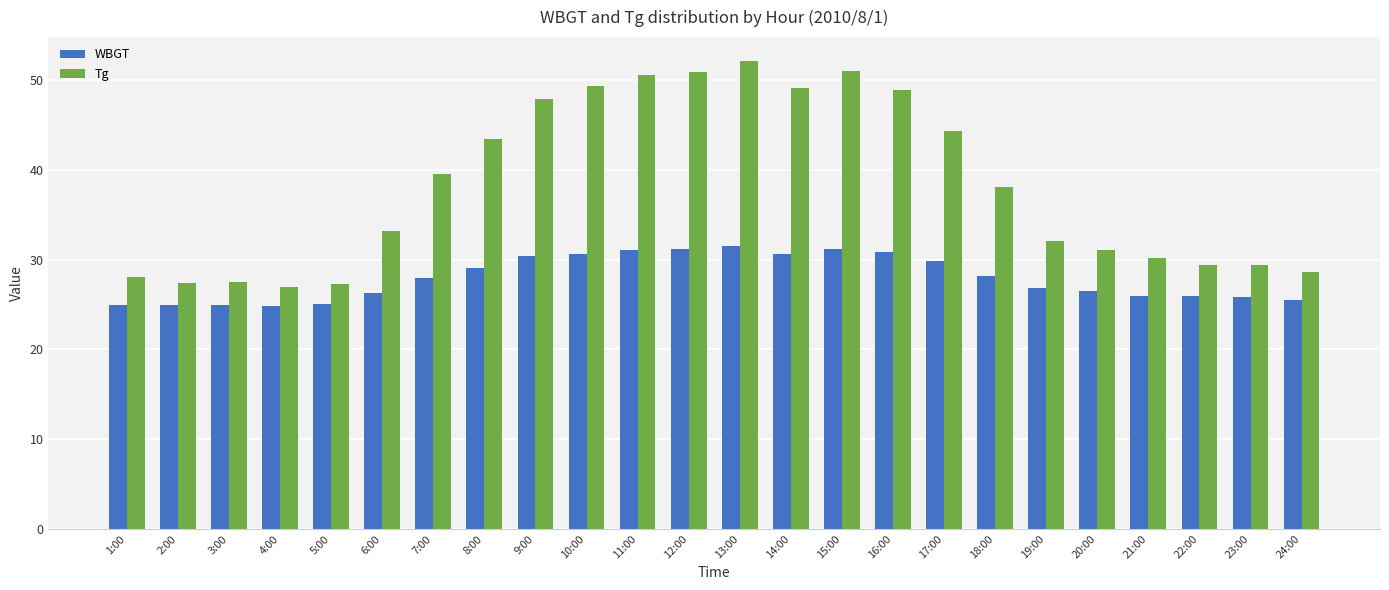

True or false: WBGT has a value of 26.8 at 19:00.

True